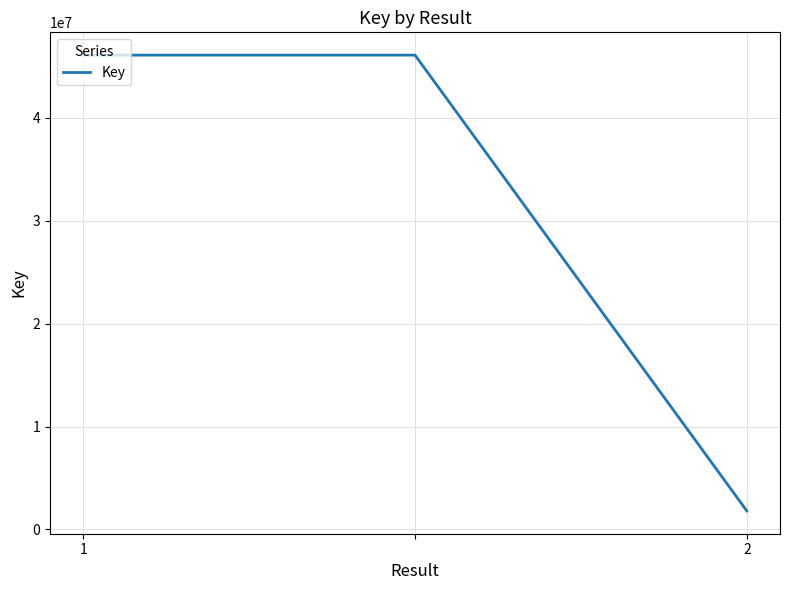

Is this an area chart (filled region under the line)?

No